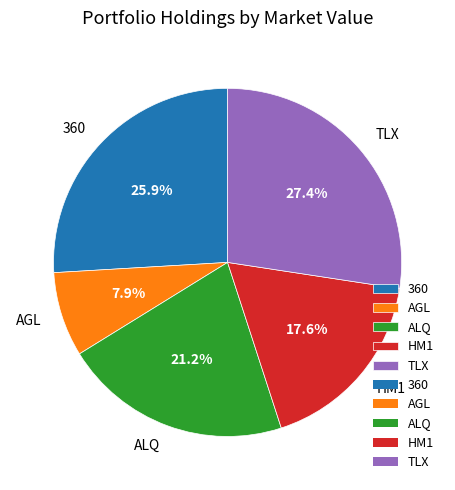

Rank the categories by value from highest to lowest.

TLX, 360, ALQ, HM1, AGL